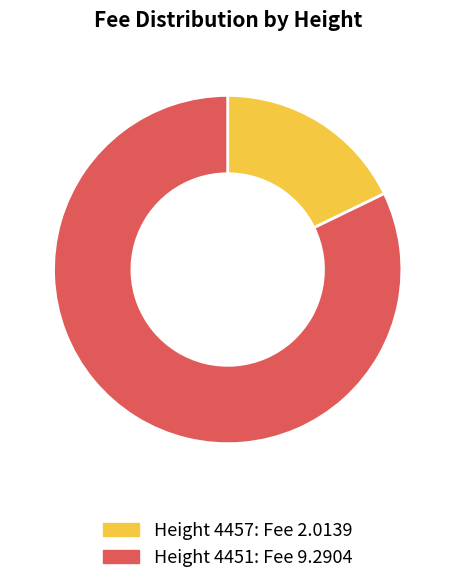

What is the largest slice in the pie chart?

Height 4451: Fee 9.2904